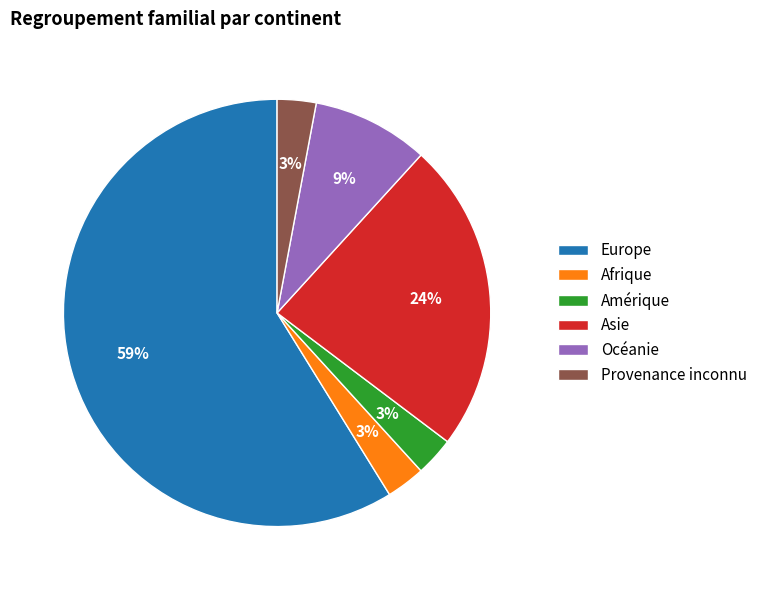

Is it true that Asie is 36% of the pie?

False